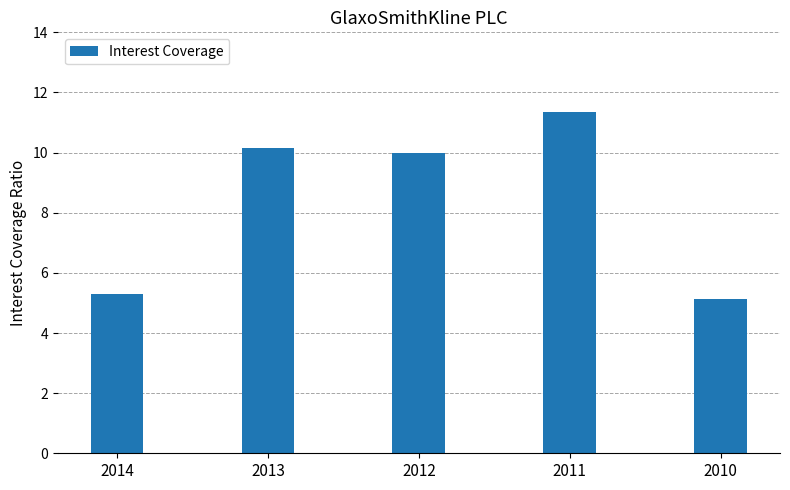

How many bars are there in total?

5